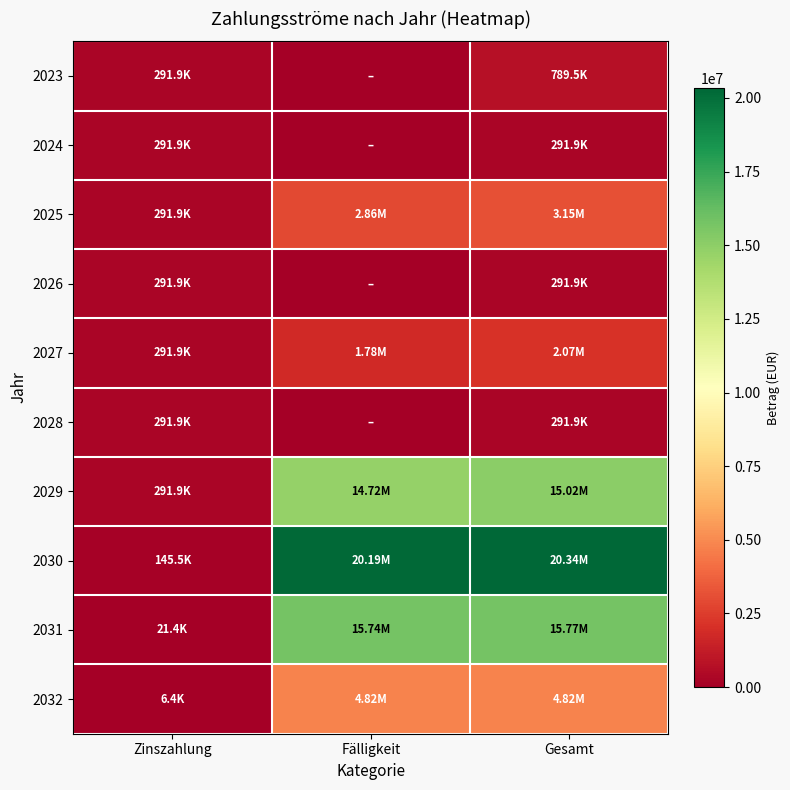

Reading right to left, list all the values displayed in this chart.

2023: Gesamt=789537.1	Fälligkeit=0.0	Zinszahlung=291888.0
2024: Gesamt=291888.0	Fälligkeit=0.0	Zinszahlung=291888.0
2025: Gesamt=3151888.0	Fälligkeit=2860000.0	Zinszahlung=291888.0
2026: Gesamt=291888.0	Fälligkeit=0.0	Zinszahlung=291888.0
2027: Gesamt=2071888.0	Fälligkeit=1780000.0	Zinszahlung=291888.0
2028: Gesamt=291888.0	Fälligkeit=0.0	Zinszahlung=291888.0
2029: Gesamt=15016888.0	Fälligkeit=14725000.0	Zinszahlung=291888.0
2030: Gesamt=20337475.0	Fälligkeit=20192000.0	Zinszahlung=145475.0
2031: Gesamt=15765417.5	Fälligkeit=15744000.0	Zinszahlung=21417.5
2032: Gesamt=4824366.5	Fälligkeit=4818000.0	Zinszahlung=6366.5